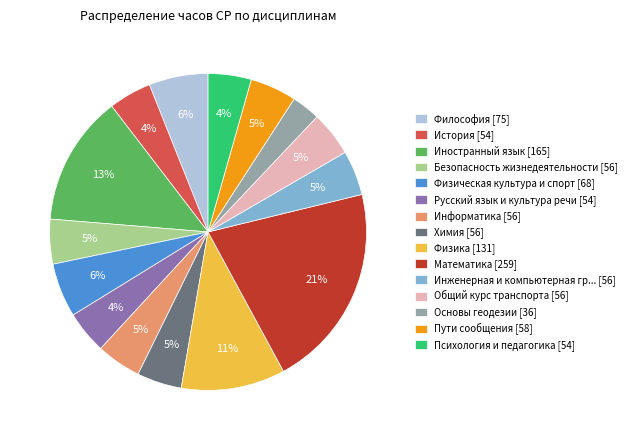

To the nearest percent, what percentage of the pie is Физическая культура и спорт [68]?

6%